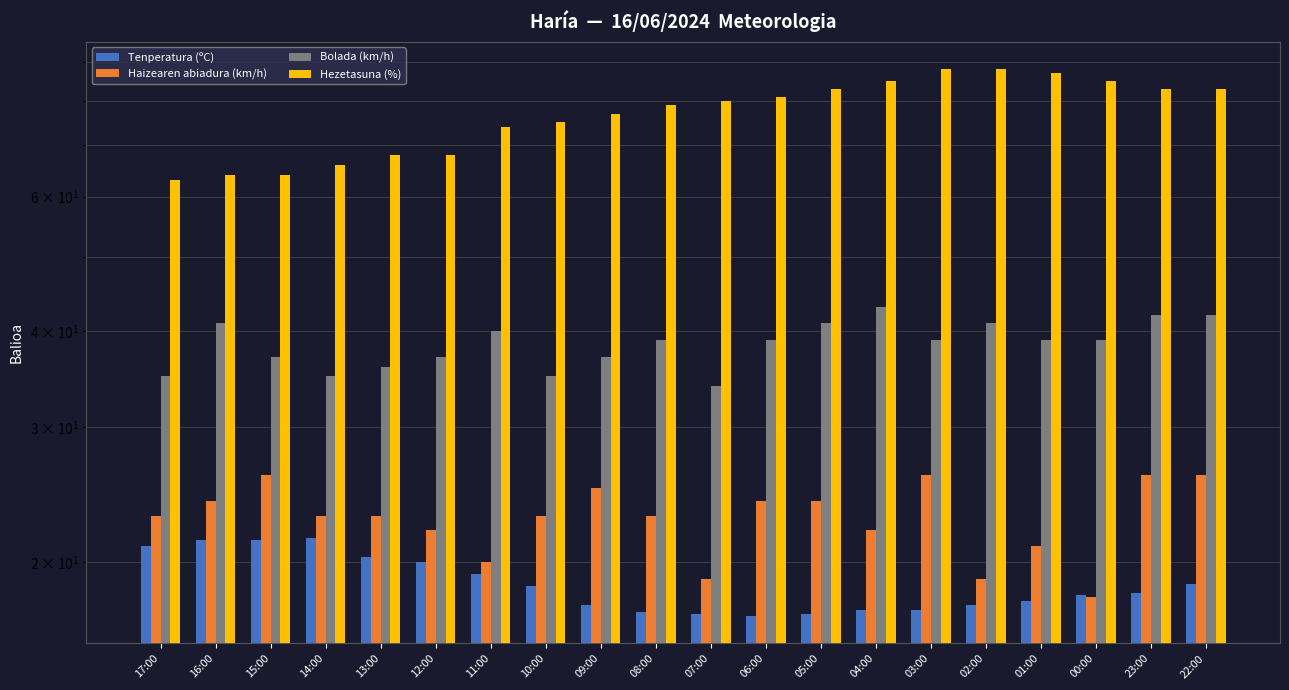

What is the sum of all Hezetasuna (%) values?

1541.0